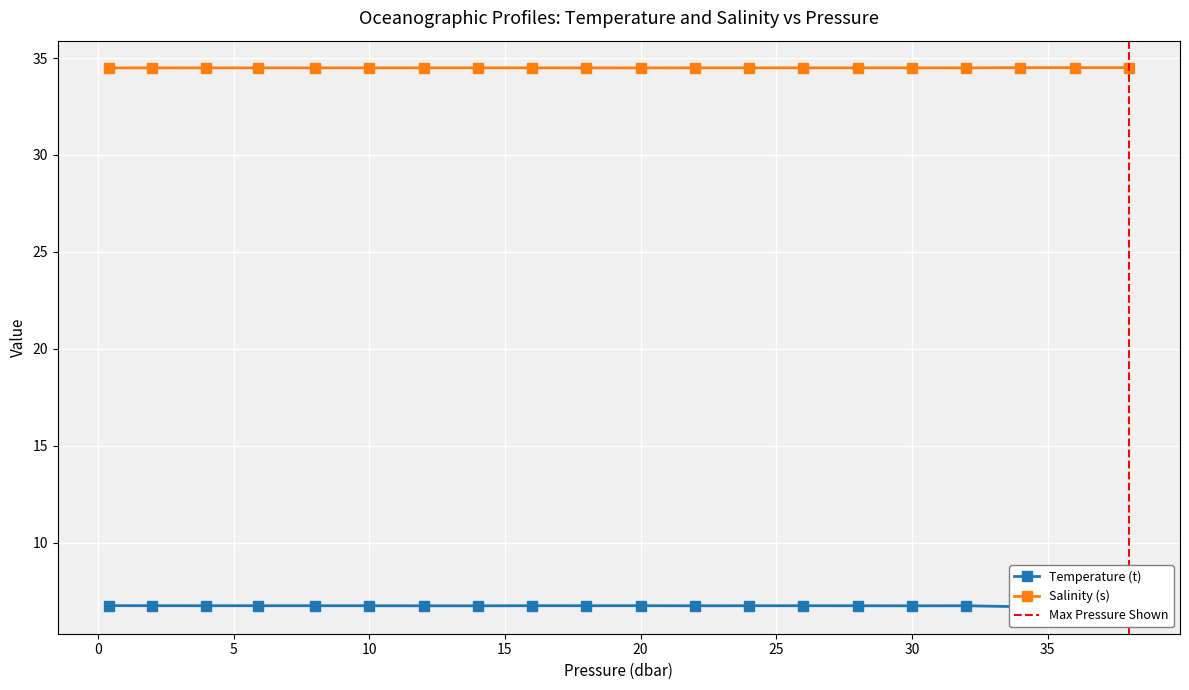

True or false: Salinity (s) has more than 0 points higher than both neighbors.

True